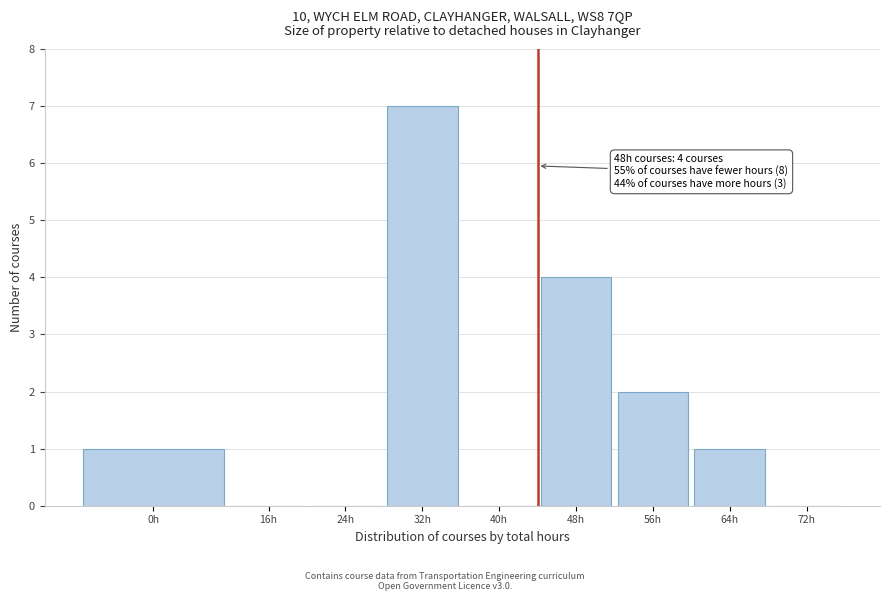

Reading left to right, list all the values displayed in this chart.

0h=1	16h=0	24h=0	32h=7	40h=0	48h=4	56h=2	64h=1	72h=0